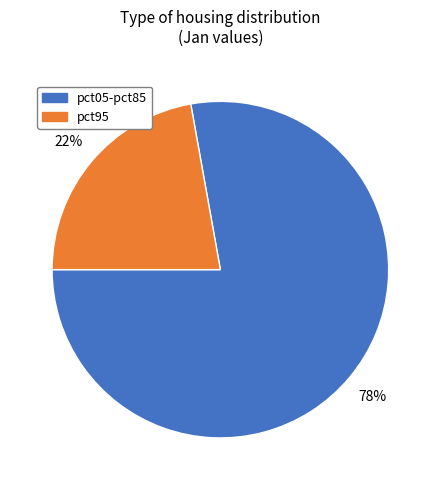

To the nearest percent, what is the difference between the largest and smallest slice percentages?

56%